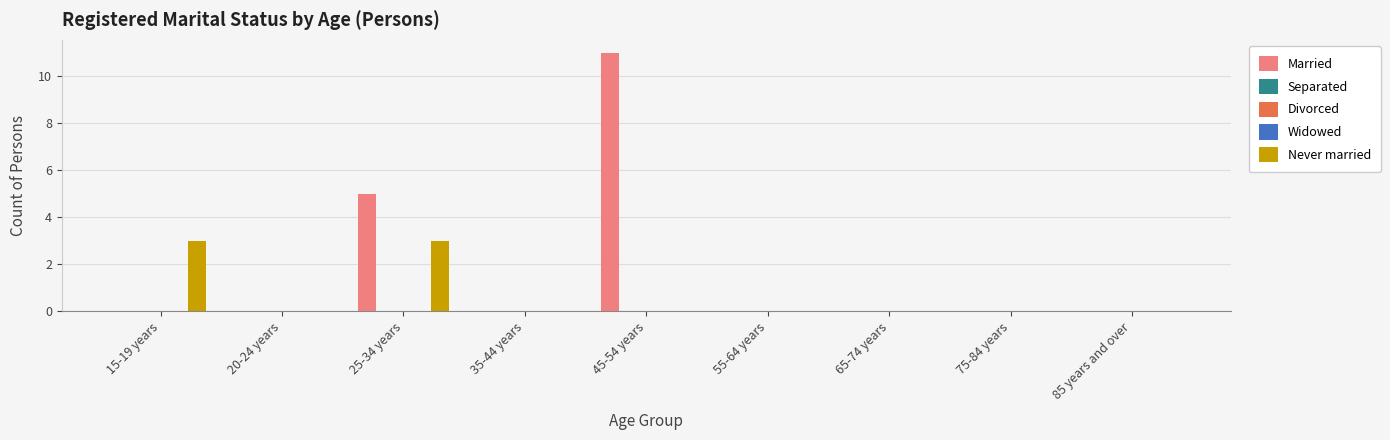

Reading right to left, list all the values displayed in this chart.

Married: 0	0	0	0	11	0	5	0	0
Separated: 0	0	0	0	0	0	0	0	0
Divorced: 0	0	0	0	0	0	0	0	0
Widowed: 0	0	0	0	0	0	0	0	0
Never married: 0	0	0	0	0	0	3	0	3